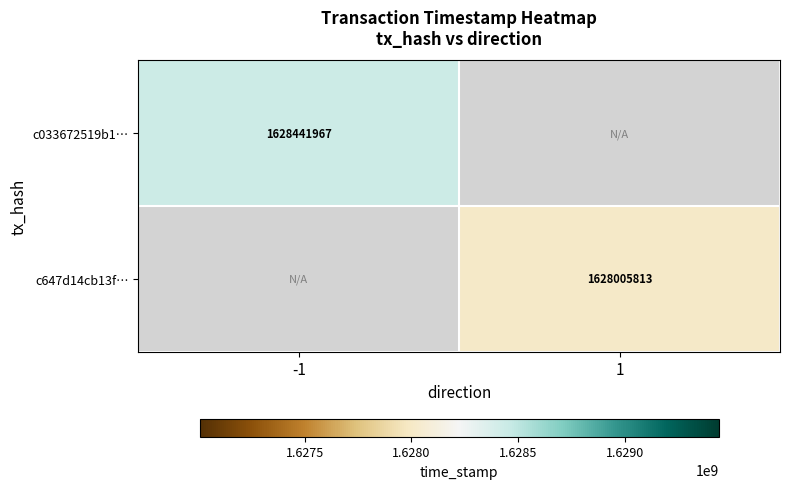

The c647d14cb13f… series shows 2277480638 at 1. True or false?

False